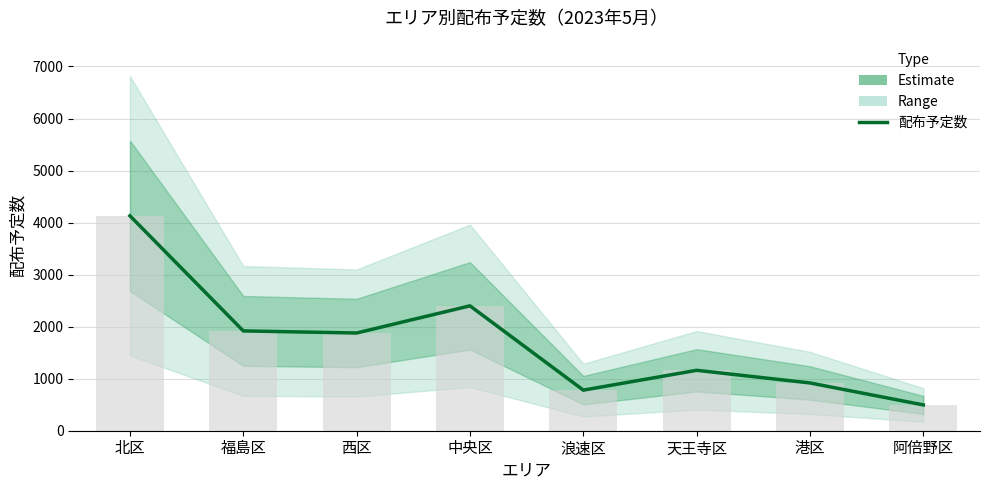

What is the sum of all values?

13681